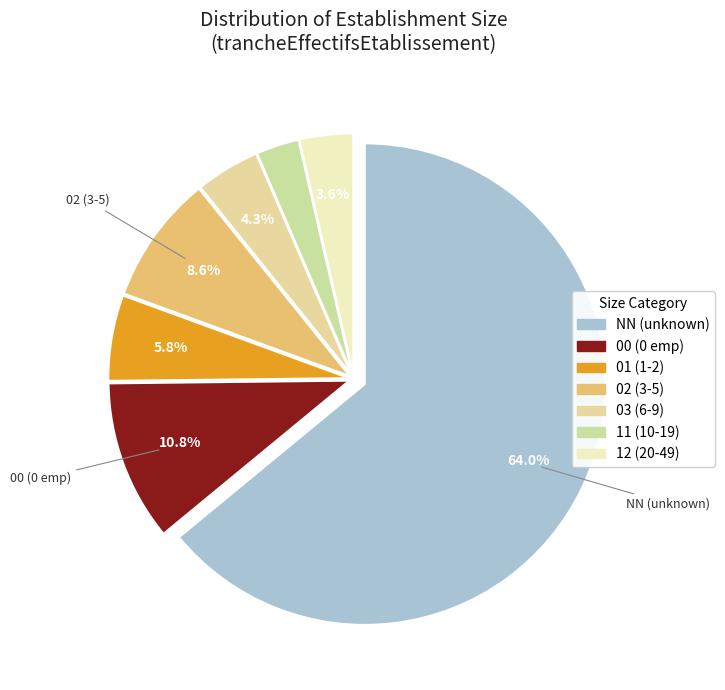

How many segments does this pie chart have?

7